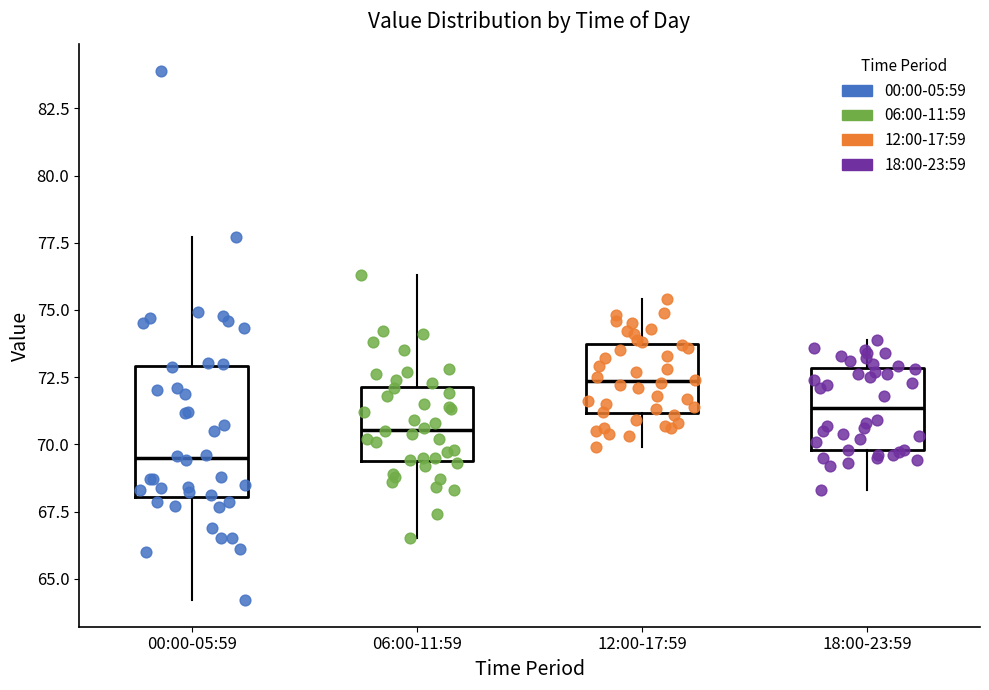

Which box is the tallest, from its lower edge to its upper edge?

00:00-05:59